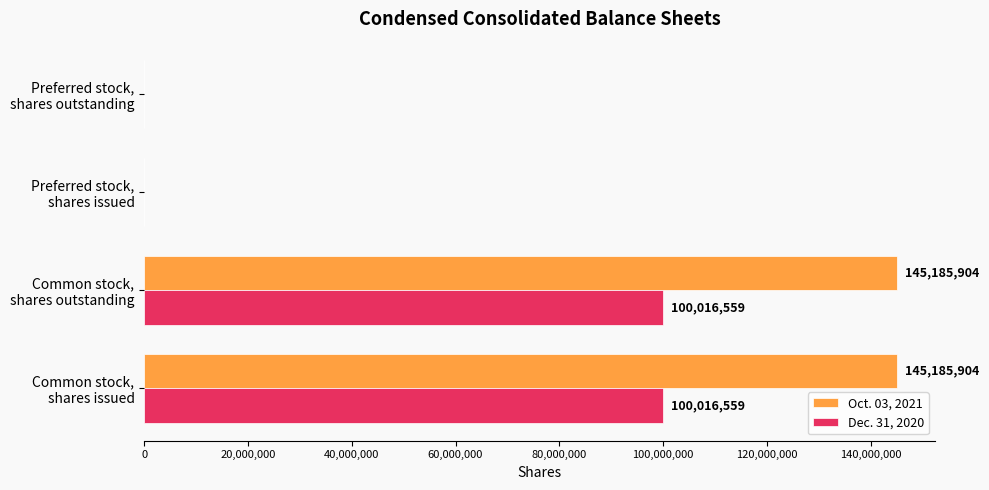

What are all the series names shown in the legend?

Oct. 03, 2021, Dec. 31, 2020